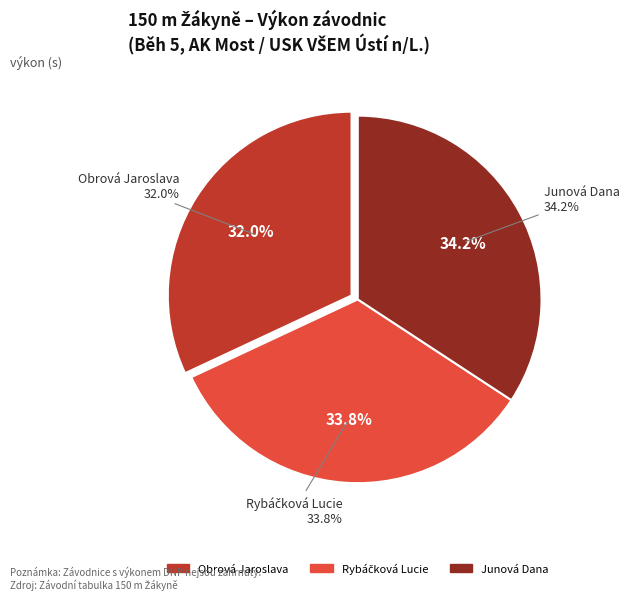

To the nearest percent, what portion does Rybáčková Lucie represent?

34%